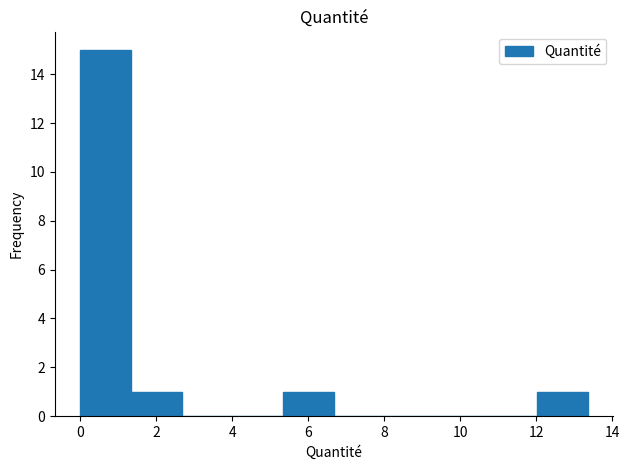

Reading left to right, list every bar in this chart as the range it spans on the x-axis followed by its height. Neither the bar edges nor the heights are printed on the chart, so give them approximately, as read against the axes.

0.0 to 1.4: 15
1.4 to 2.6: 1
2.6 to 4.0: 0
4.0 to 5.4: 0
5.4 to 6.6: 1
6.6 to 8.0: 0
8.0 to 9.4: 0
9.4 to 10.6: 0
10.6 to 12.0: 0
12.0 to 13.4: 1